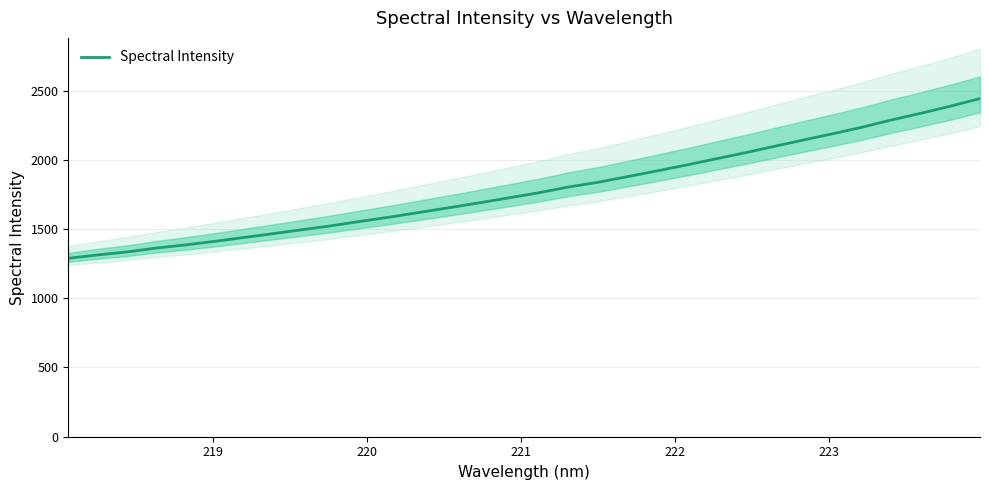

What is the minimum value for Spectral Intensity?

1288.6